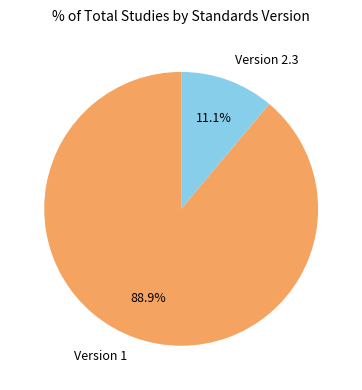

Combined, do Version 2.3 and Version 1 account for over 50%?

Yes